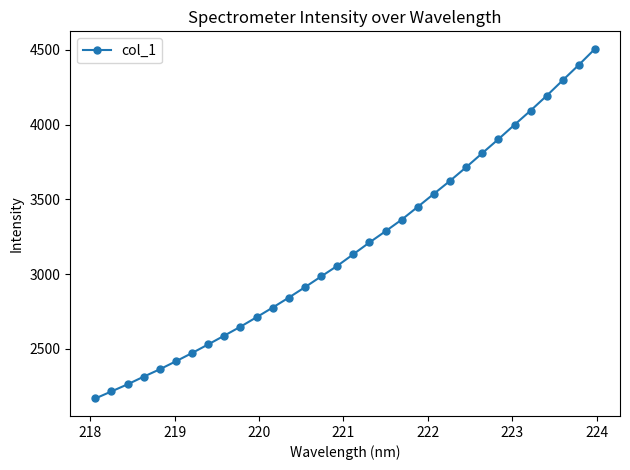

Count the number of categories in the chart.

32